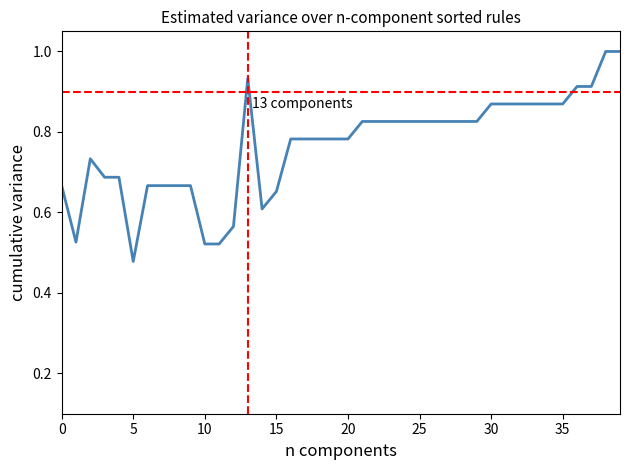

What is the greatest value displayed?

1.0